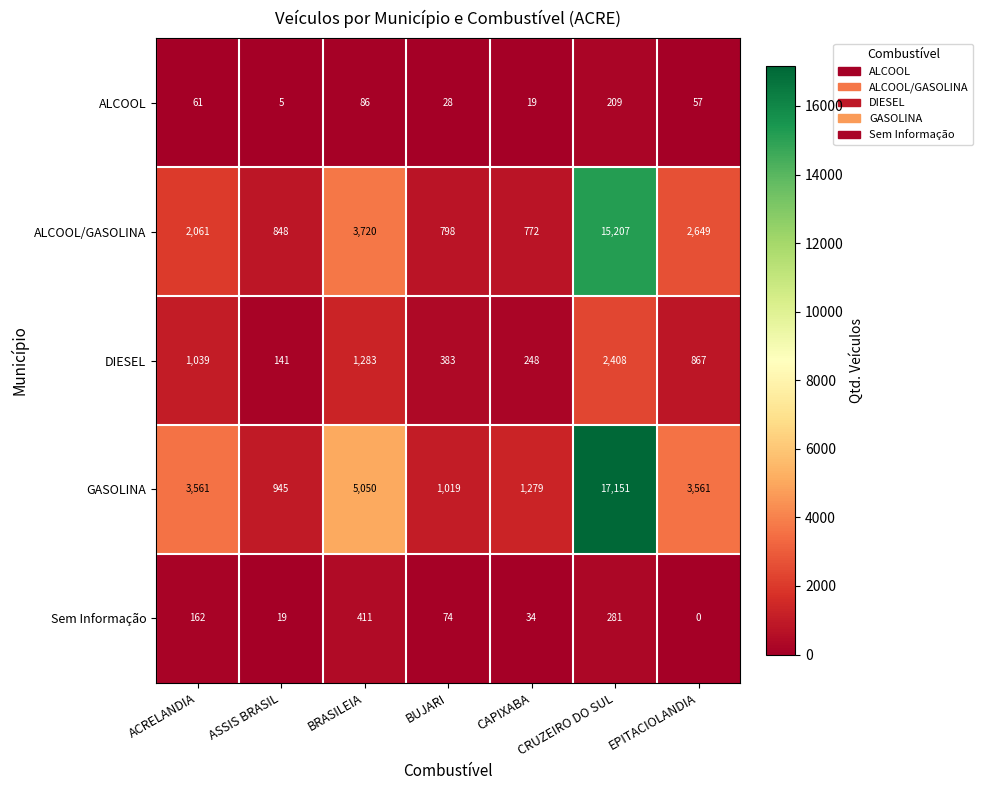

List the series in order of their peak value, lowest first.

ALCOOL, Sem Informação, DIESEL, ALCOOL/GASOLINA, GASOLINA